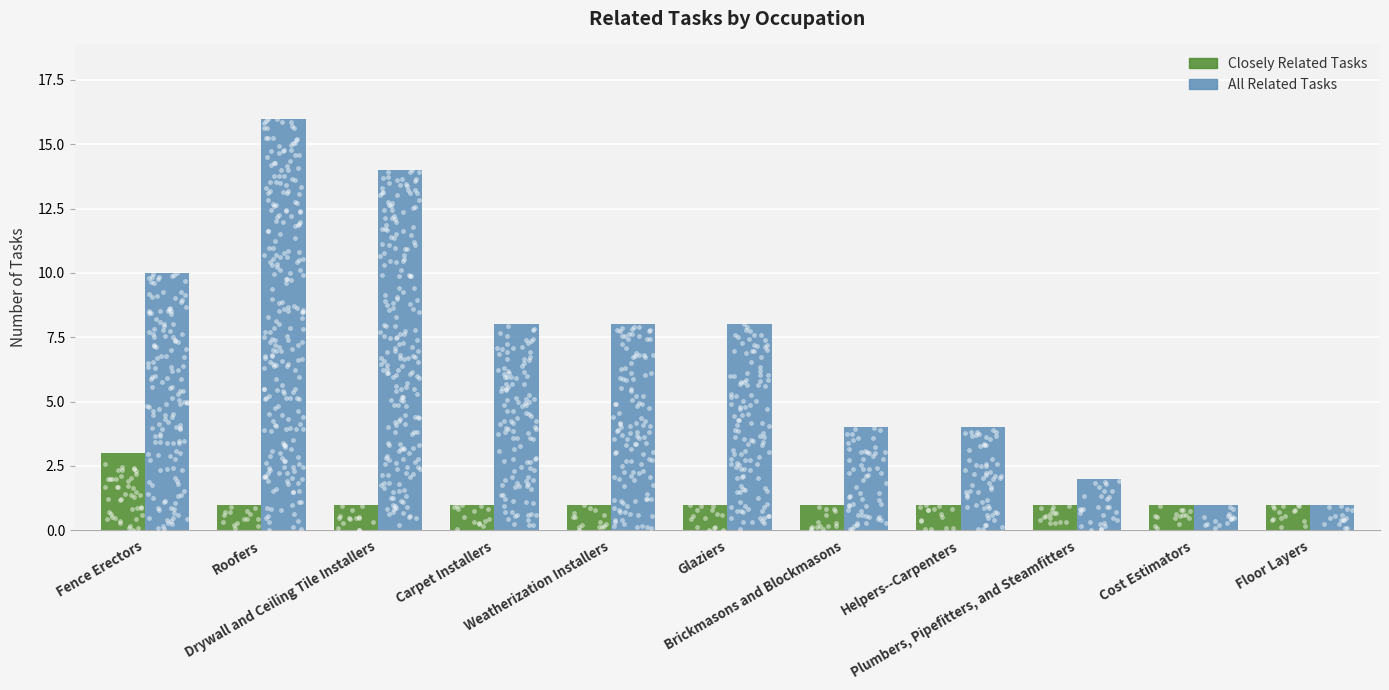

What are all the series names shown in the legend?

Closely Related Tasks, All Related Tasks